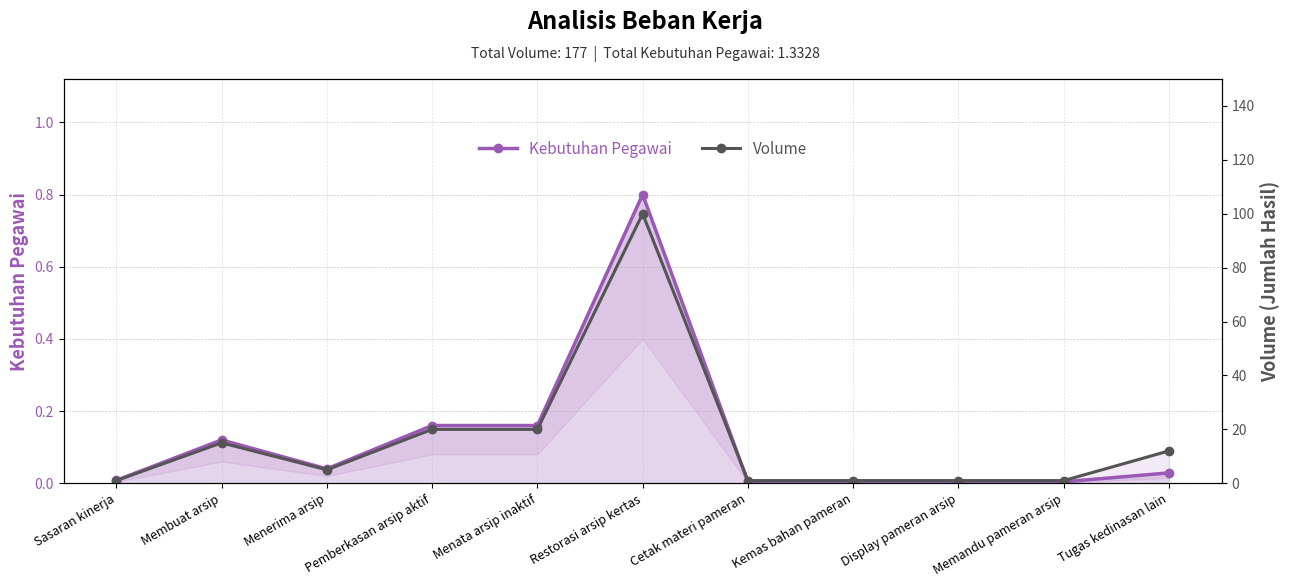

At which category does Volume reach its first local peak?

Membuat arsip